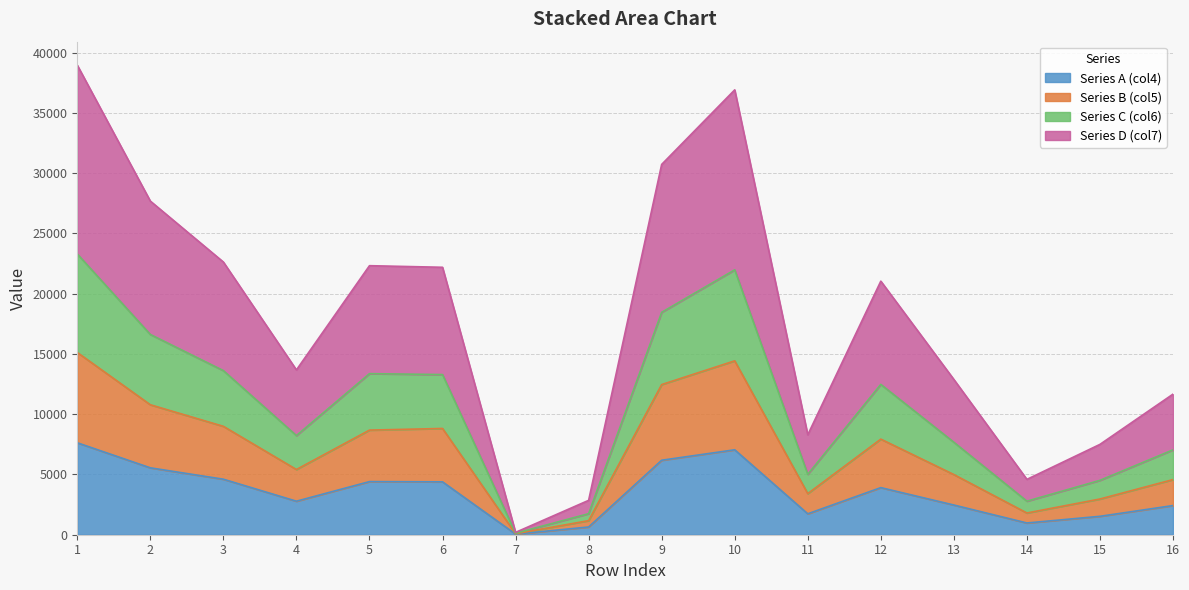

True or false: col6 and col5 cross at least once.

False